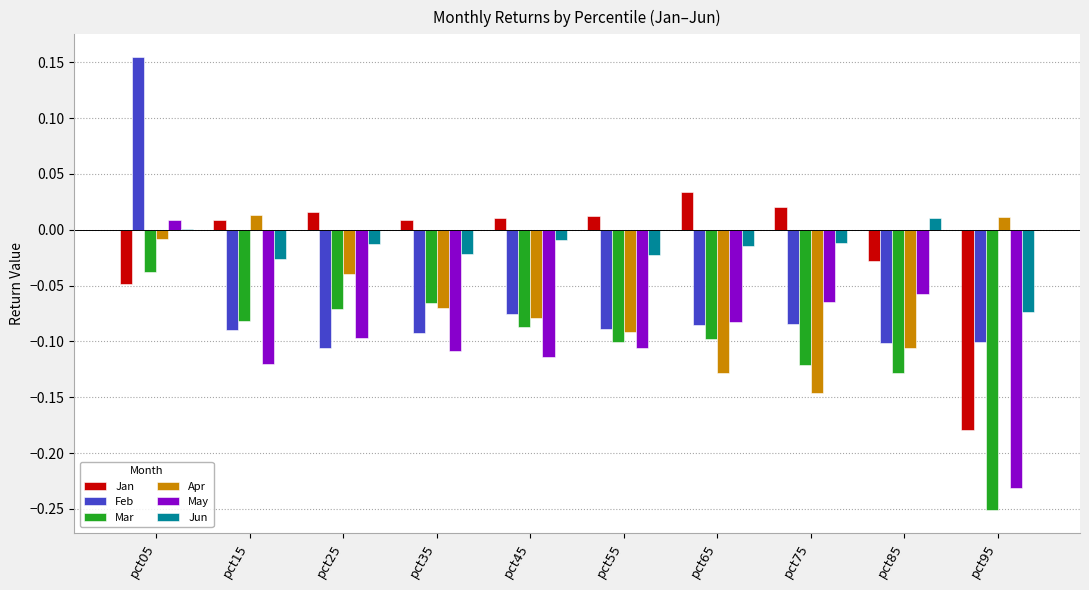

Is it true that Jun equals -0.0 at pct25?

True